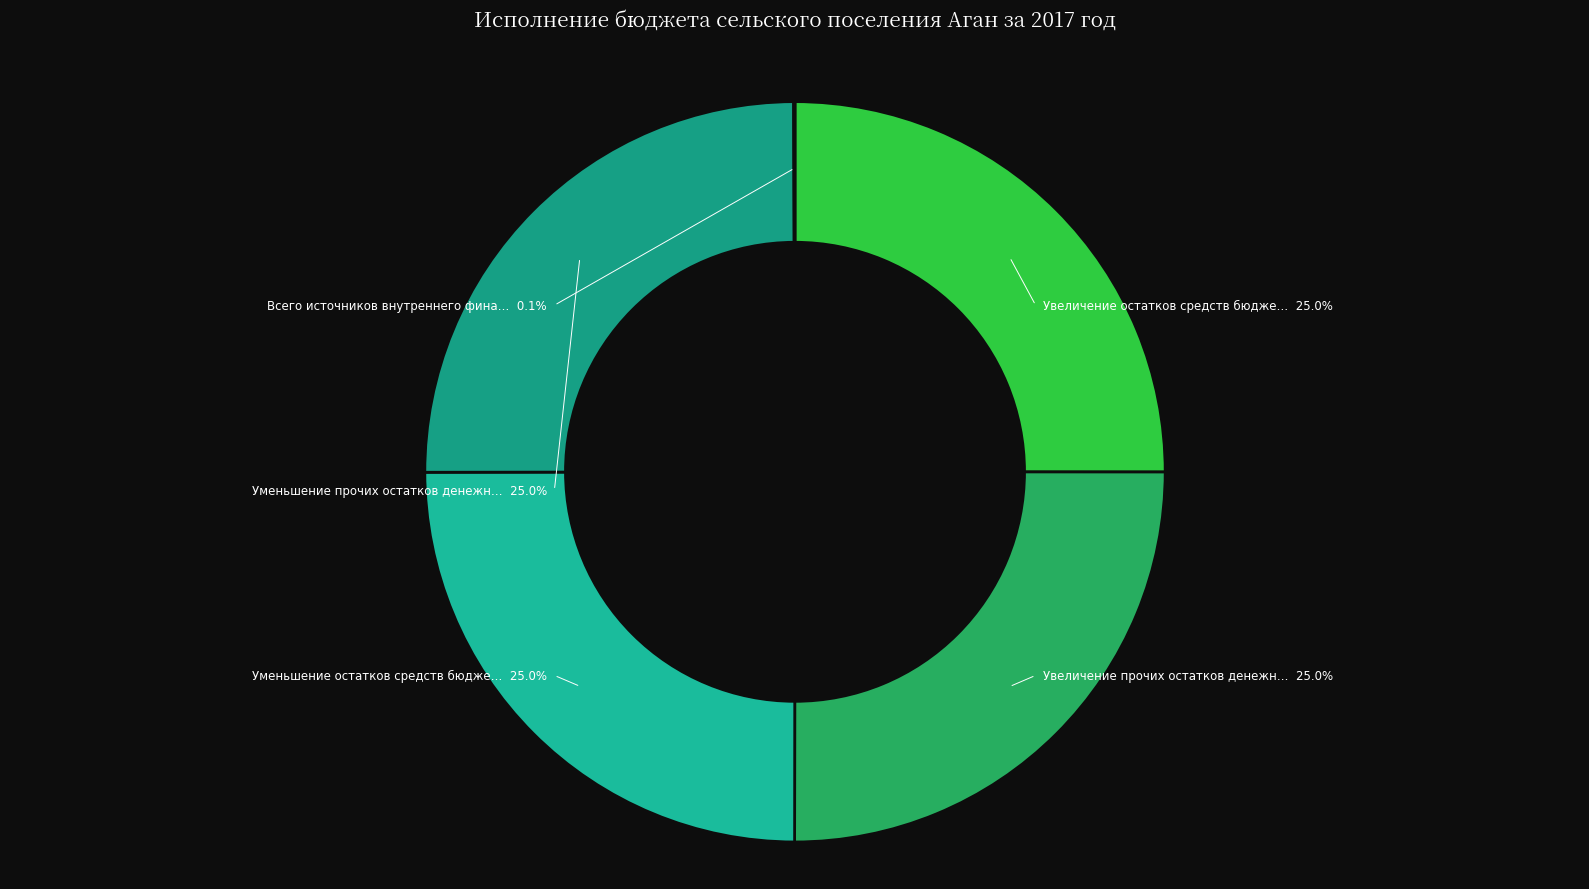

To the nearest percent, what percentage of the pie is Уменьшение остатков средств бюджетов?

25%